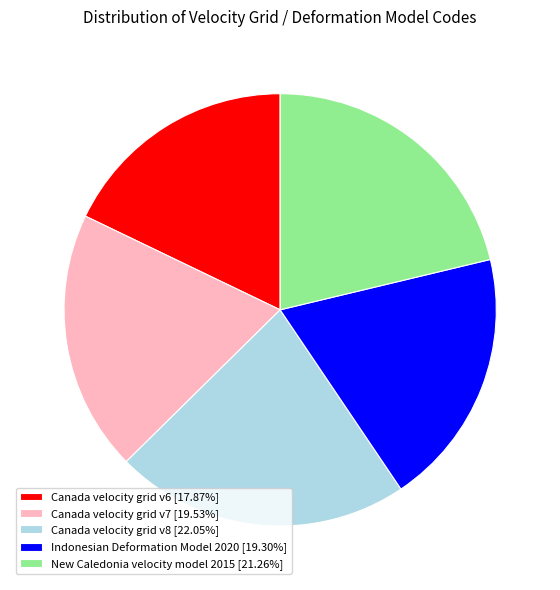

Count the number of slices in the pie.

5